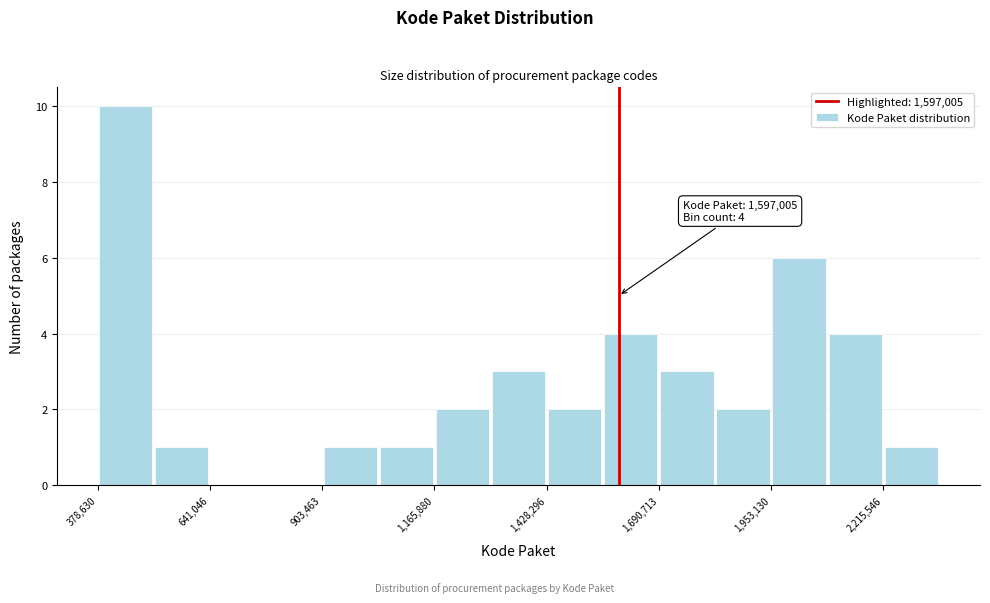

Around what value on the x-axis is the tallest bar? Give the approximate position of its centre, as read against the axis.

450000